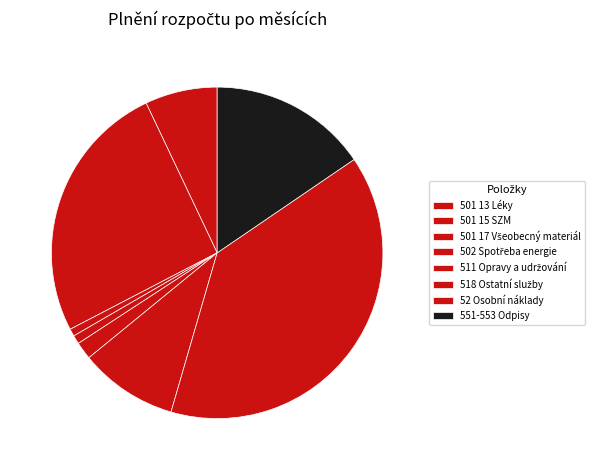

To the nearest percent, what is the difference between the 501 15 SZM and 502 Spotřeba energie slice percentages?

25%